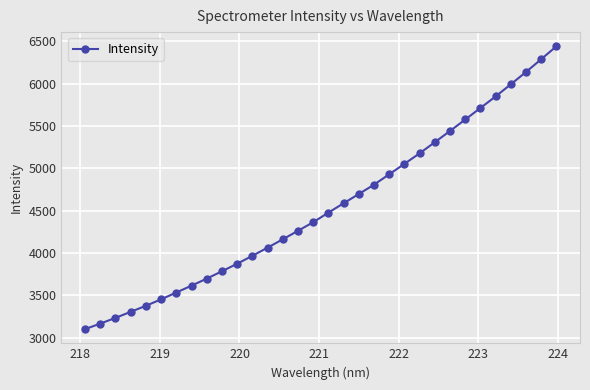

Count the number of data series in this chart.

1